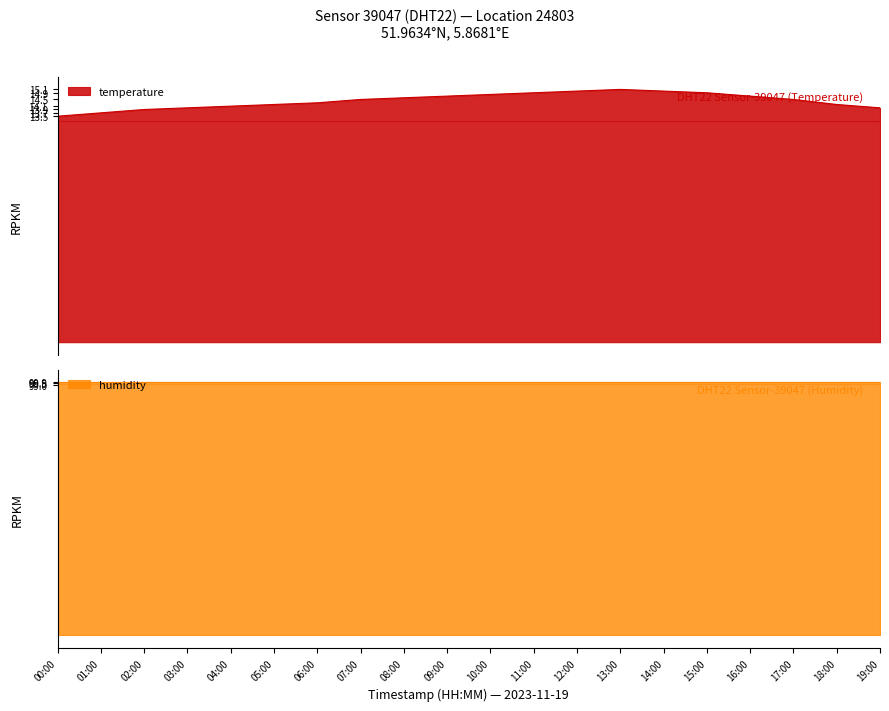

The value at 07:00 is 14.5. True or false?

True